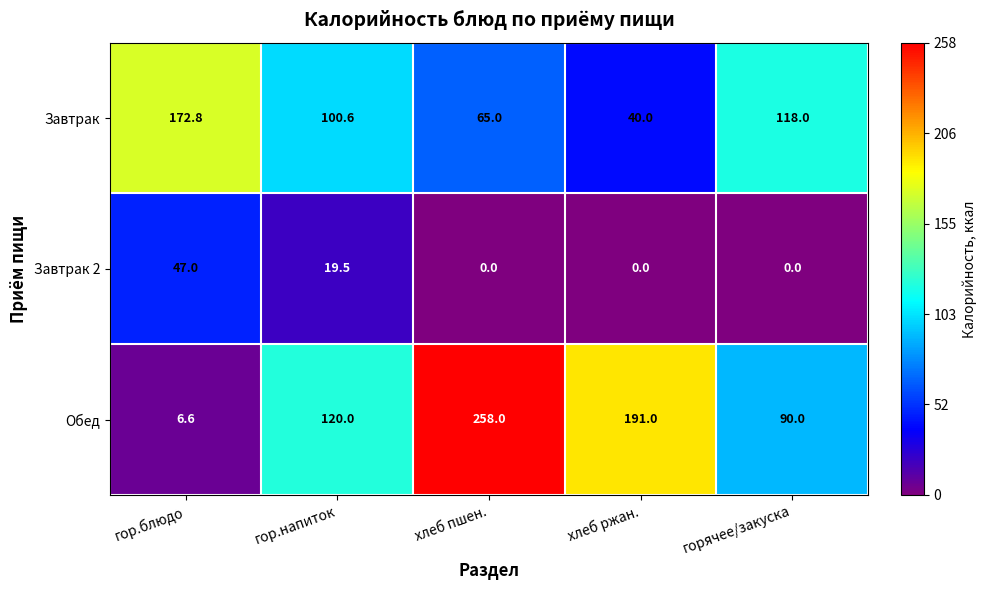

Reading right to left, list all the values displayed in this chart.

Завтрак: горячее/закуска=118.0	хлеб ржан.=40.0	хлеб пшен.=65.0	гор.напиток=100.6	гор.блюдо=172.8
Завтрак 2: горячее/закуска=0.0	хлеб ржан.=0.0	хлеб пшен.=0.0	гор.напиток=19.5	гор.блюдо=47.0
Обед: горячее/закуска=90.0	хлеб ржан.=191.0	хлеб пшен.=258.0	гор.напиток=120.0	гор.блюдо=6.6